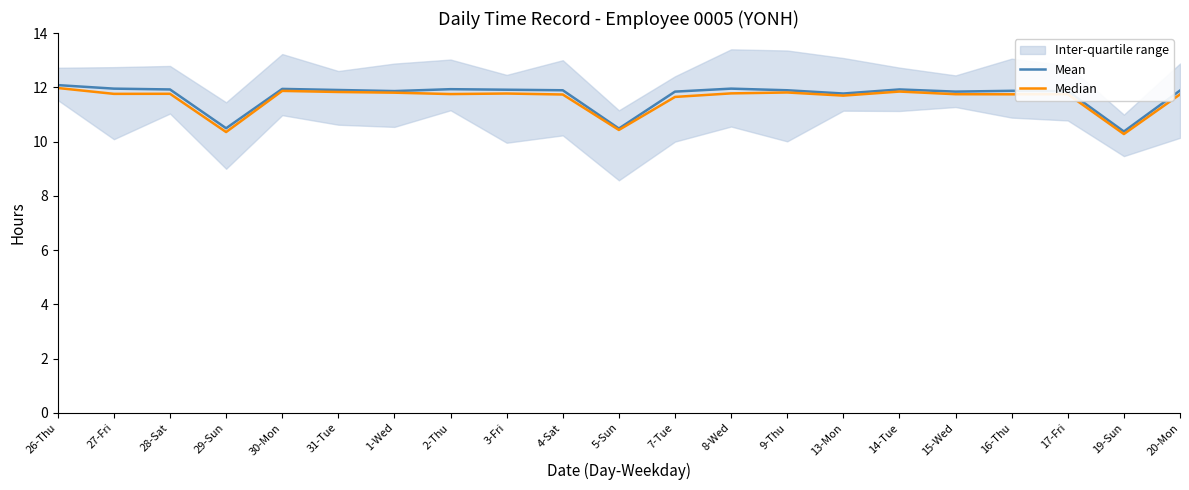

Which series changed the most between 4-Sat and 17-Fri?

Mean